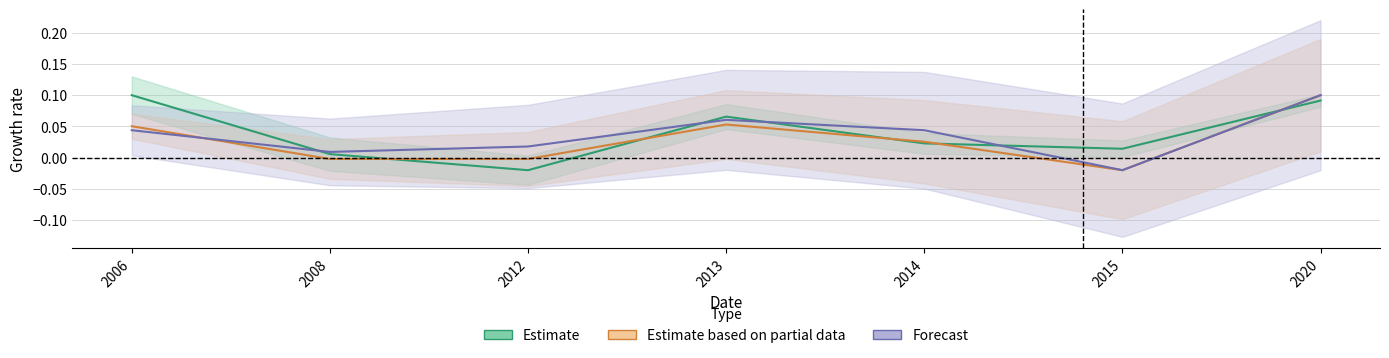

Rank the series by their maximum value, from lowest to highest.

Estimate, Estimate based on partial data, Forecast